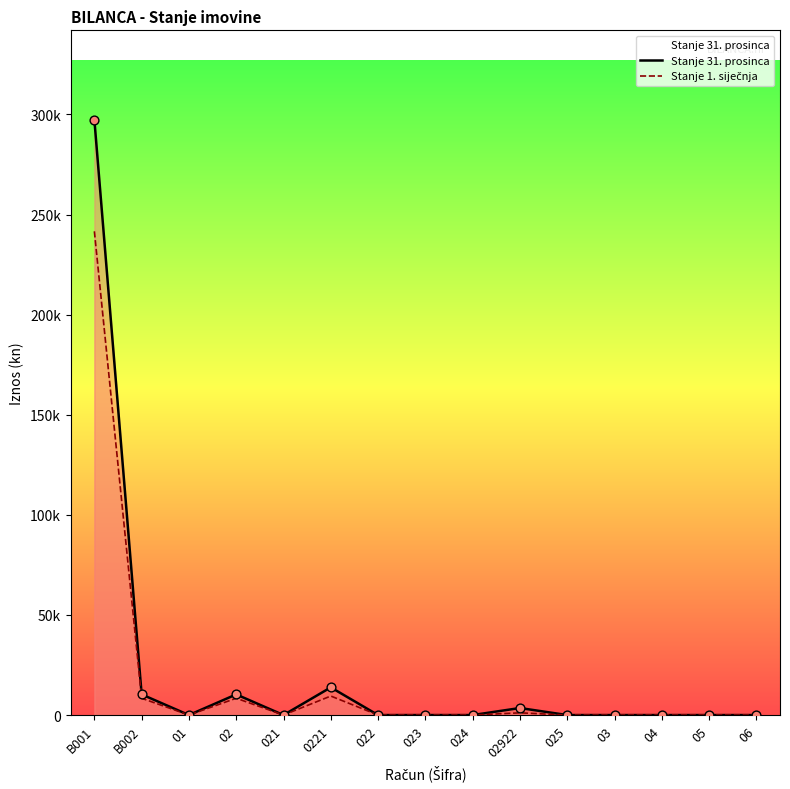

What is the total value across all series at 02922?

4620.6